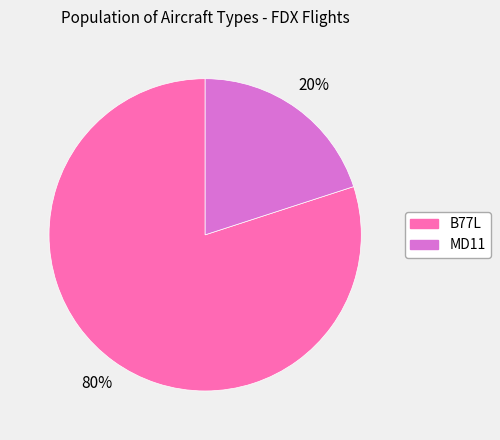

To the nearest percent, what is the average slice percentage?

50%